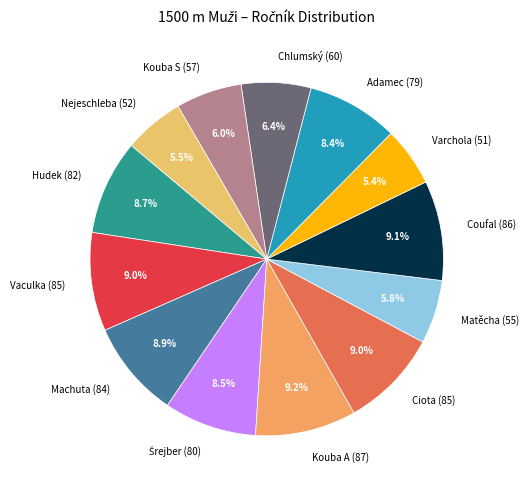

Count the number of slices in the pie.

13